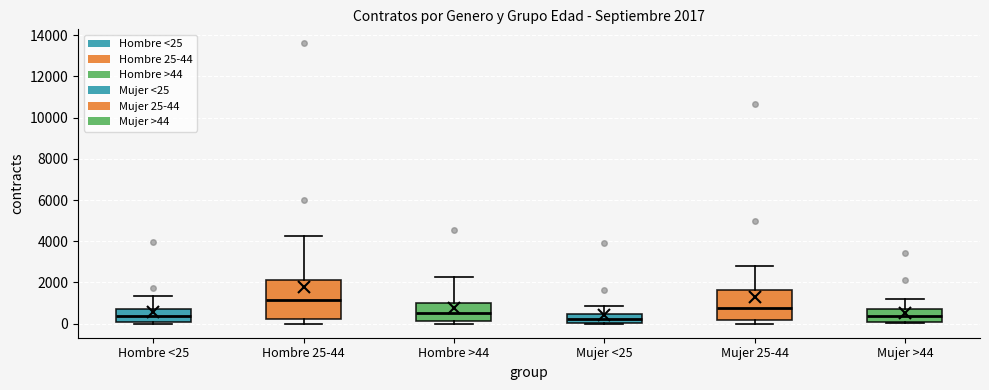

Comparing the boxes themselves (not the whiskers), which one is the tallest?

Hombre 25-44